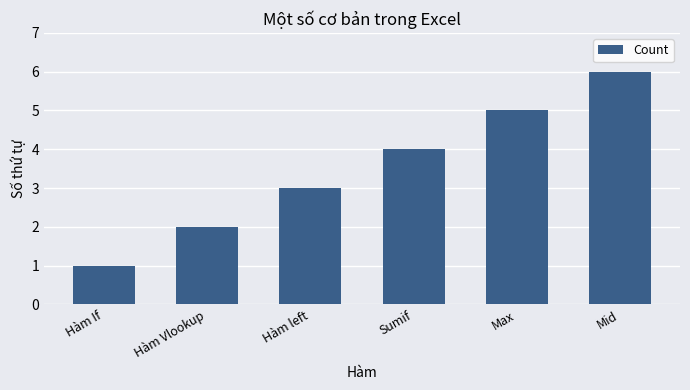

Where is the data nearest to the value 3?

Hàm left